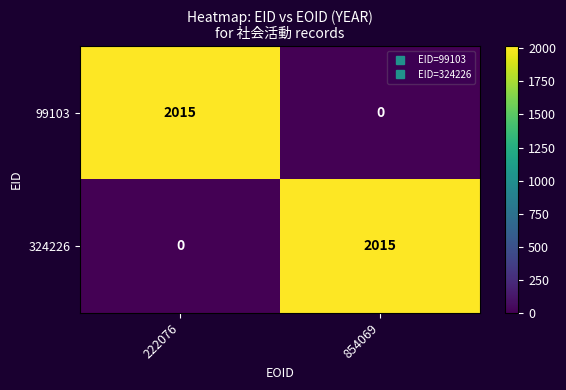

Is it true that 99103 equals 2780 at 222076?

False